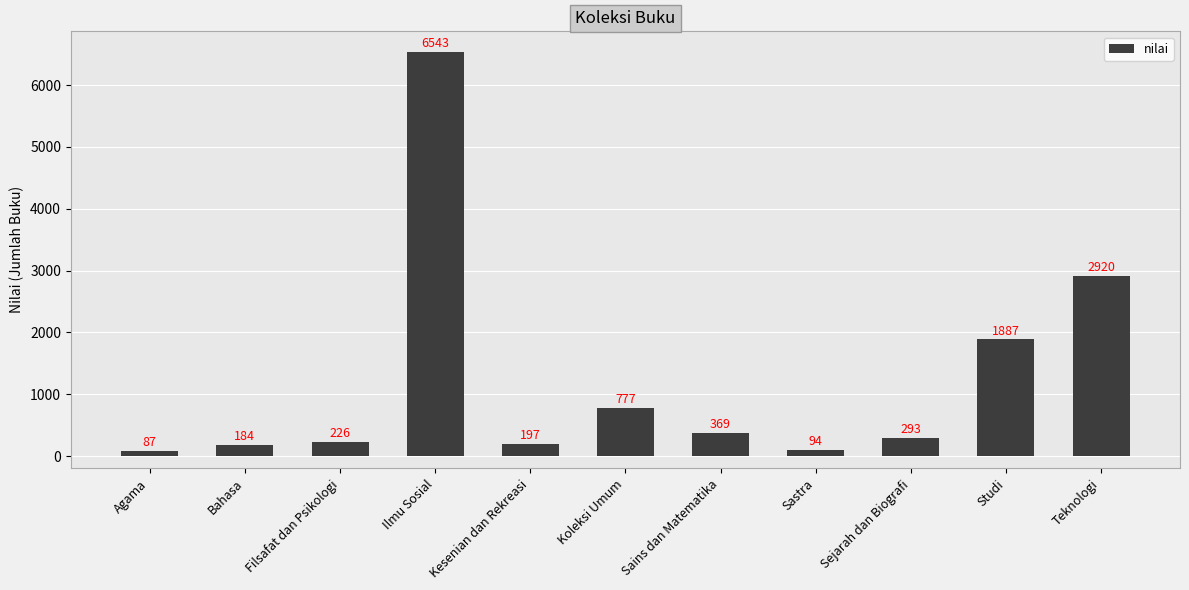

Is it true that the value at Studi is 3269?

False